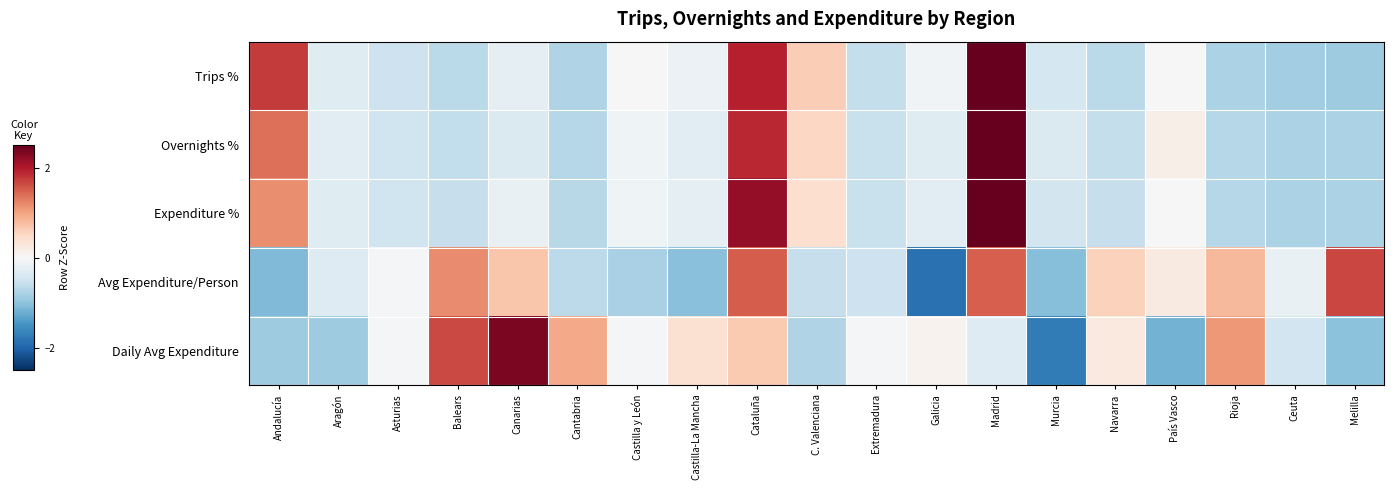

Which series changed the most between Cantabria and Navarra?

Avg Expenditure/Person